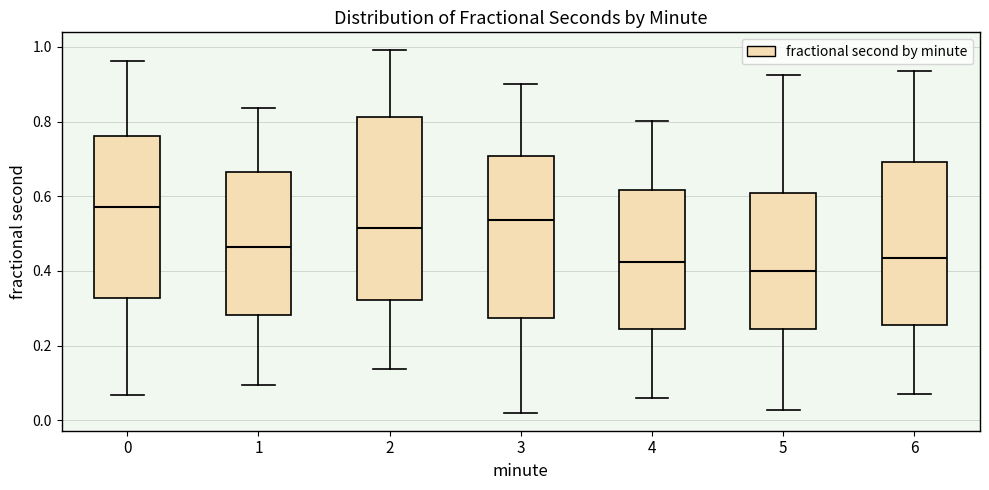

Which box has the lowest median line?

5